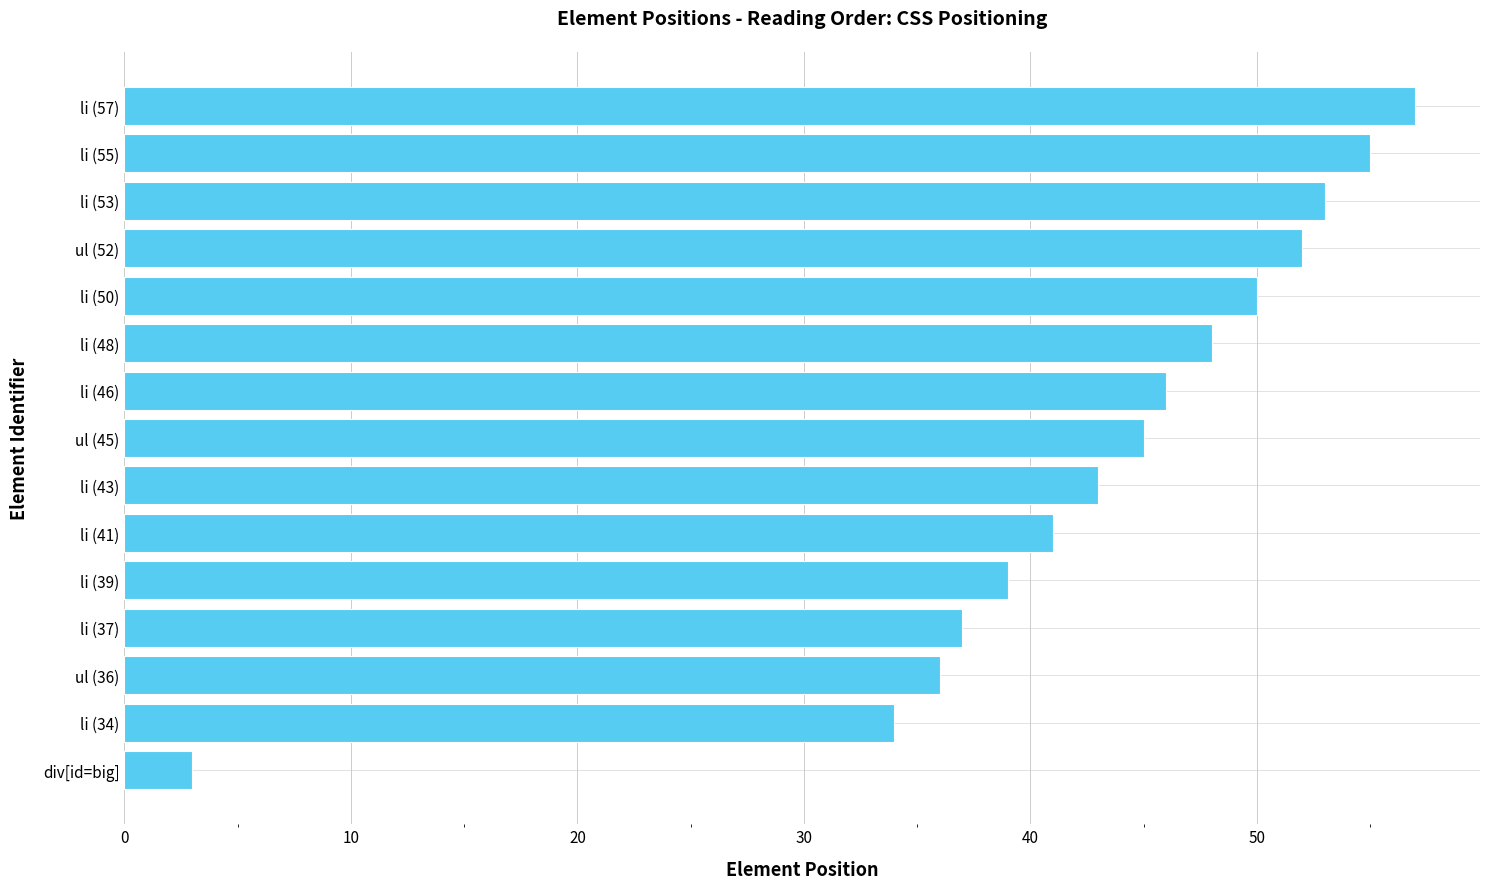

What is the ratio of the value at li (48) to the value at ul (36)?

1.3